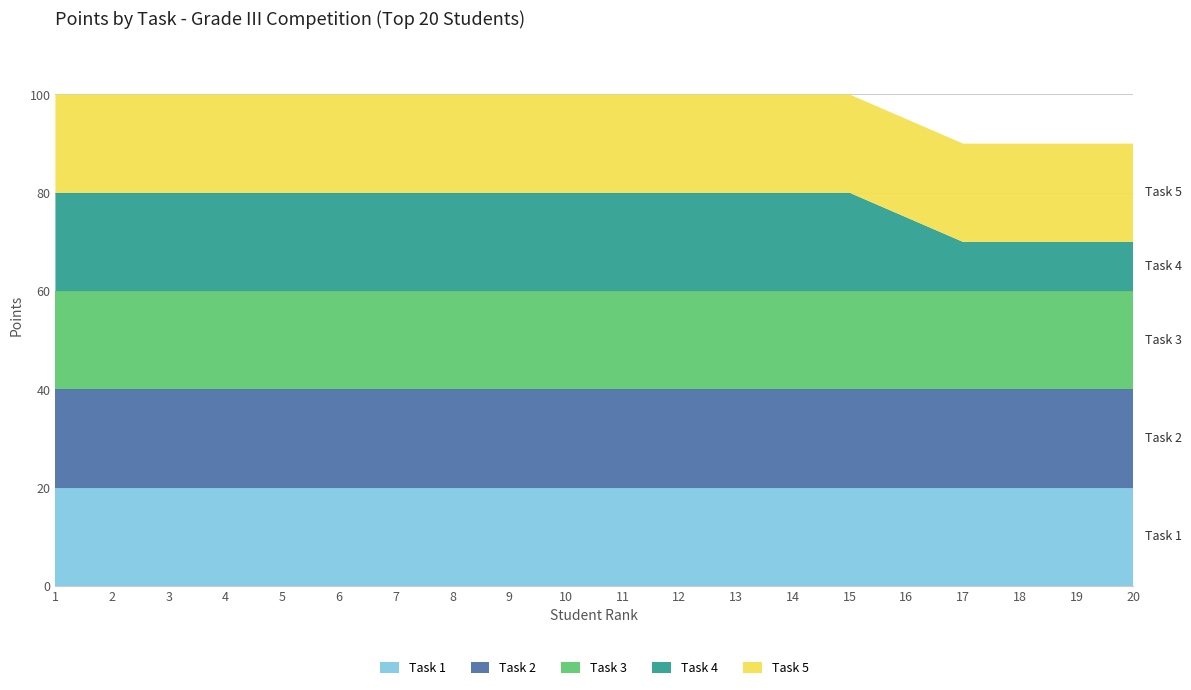

Reading right to left, transcribe all the data shown in this chart.

Task 1: 20=20	19=20	18=20	17=20	16=20	15=20	14=20	13=20	12=20	11=20	10=20	9=20	8=20	7=20	6=20	5=20	4=20	3=20	2=20	1=20
Task 2: 20=20	19=20	18=20	17=20	16=20	15=20	14=20	13=20	12=20	11=20	10=20	9=20	8=20	7=20	6=20	5=20	4=20	3=20	2=20	1=20
Task 3: 20=20	19=20	18=20	17=20	16=20	15=20	14=20	13=20	12=20	11=20	10=20	9=20	8=20	7=20	6=20	5=20	4=20	3=20	2=20	1=20
Task 4: 20=10	19=10	18=10	17=10	16=15	15=20	14=20	13=20	12=20	11=20	10=20	9=20	8=20	7=20	6=20	5=20	4=20	3=20	2=20	1=20
Task 5: 20=20	19=20	18=20	17=20	16=20	15=20	14=20	13=20	12=20	11=20	10=20	9=20	8=20	7=20	6=20	5=20	4=20	3=20	2=20	1=20